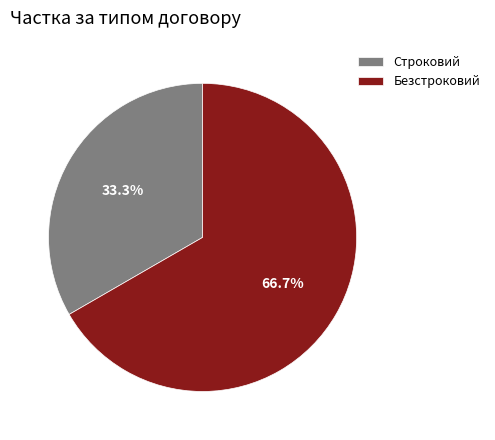

Which has a higher value, Безстроковий or Строковий?

Безстроковий